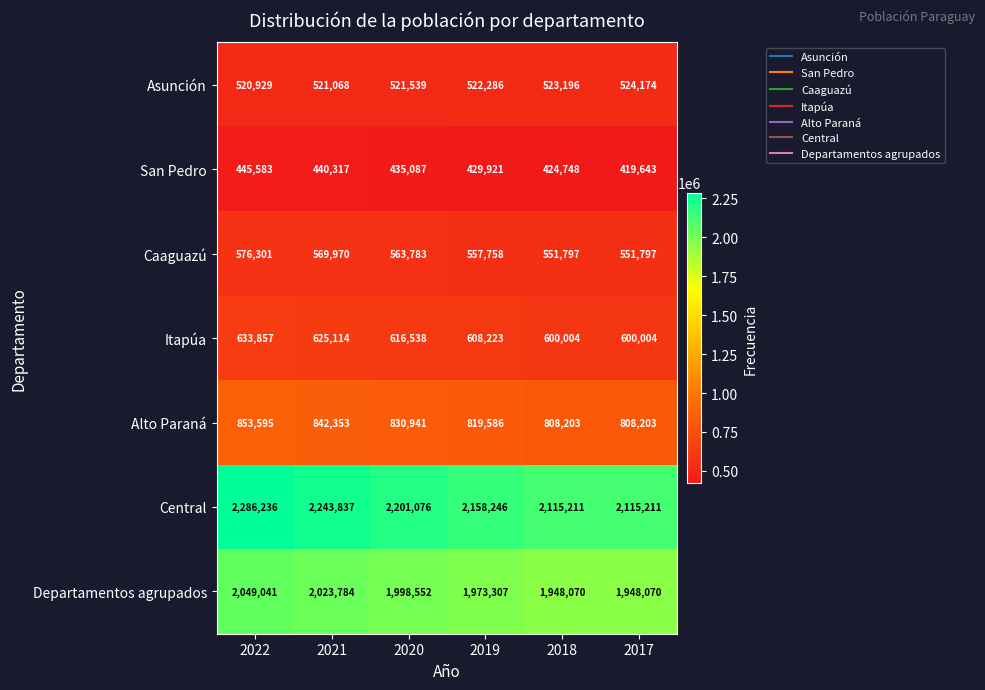

Where is Central nearest to the value 2200723?

2020